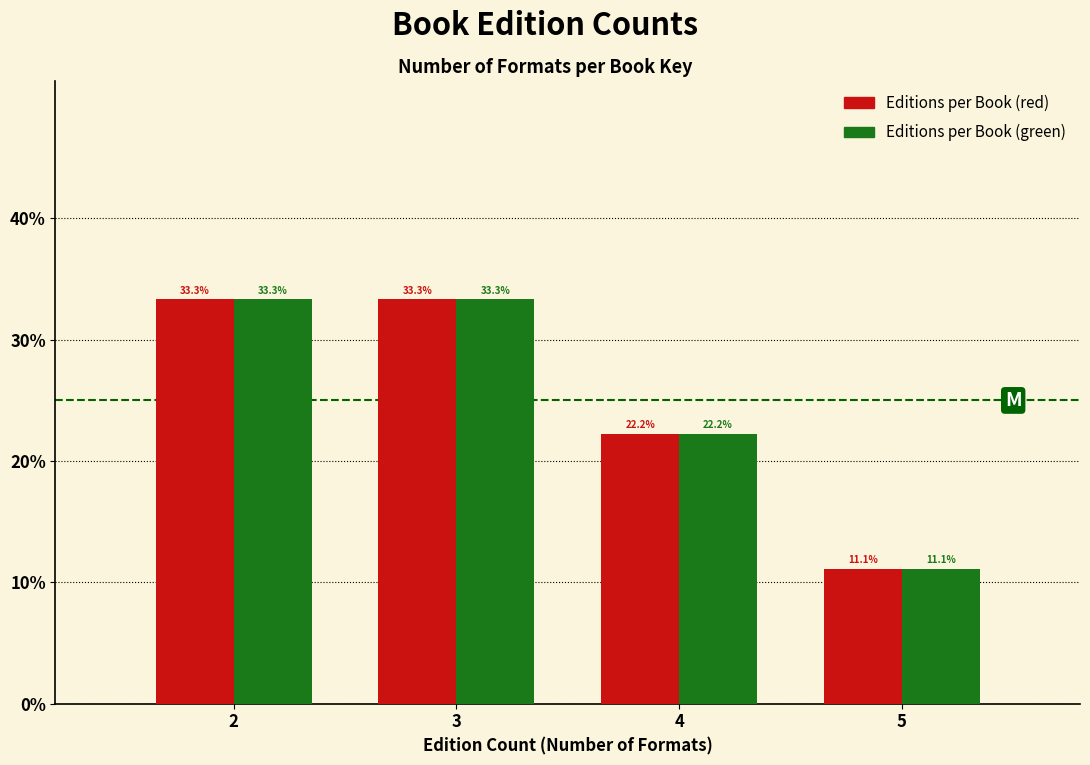

Reading left to right, what are all the values shown in this chart?

Editions per Book (red): 2=33.3	3=33.3	4=22.2	5=11.1
Editions per Book (green): 2=33.3	3=33.3	4=22.2	5=11.1